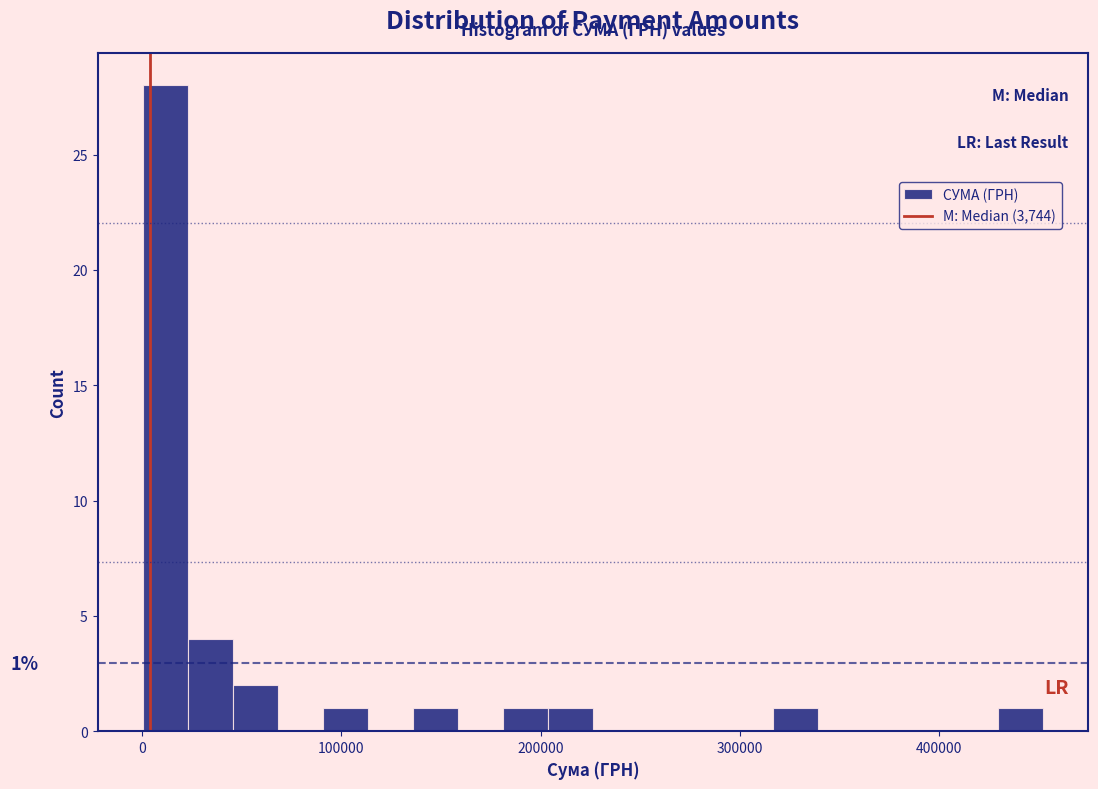

Around what value on the x-axis is the tallest bar? Give the approximate position of its centre, as read against the axis.

10000